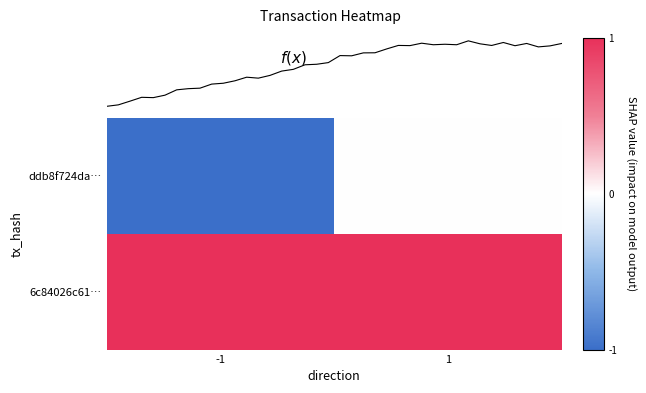

Which series has the largest total across all categories?

6c84026c61b649a84b09b29843aadedbc2a8d46